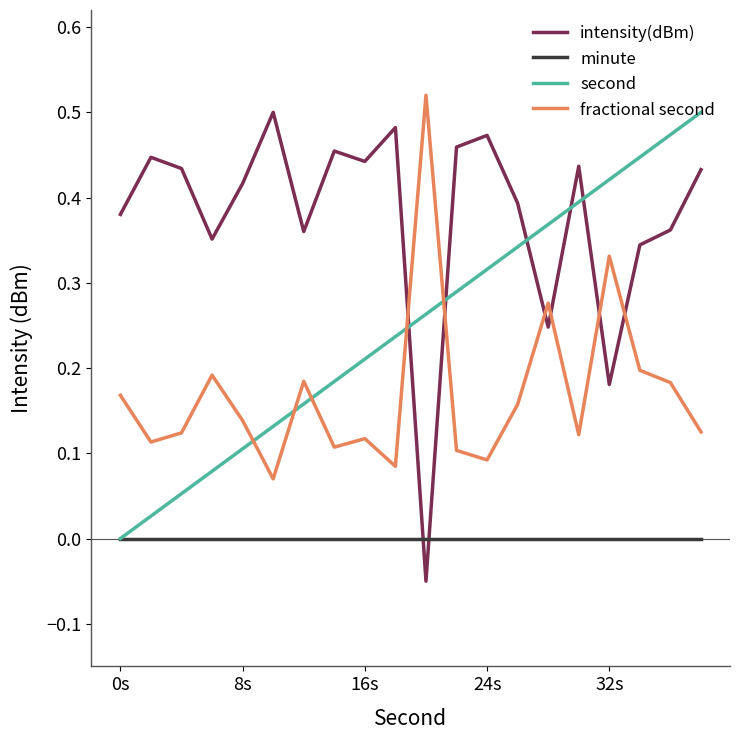

List the series in order of their overall mean, lowest first.

minute, fractional second, second, intensity(dBm)